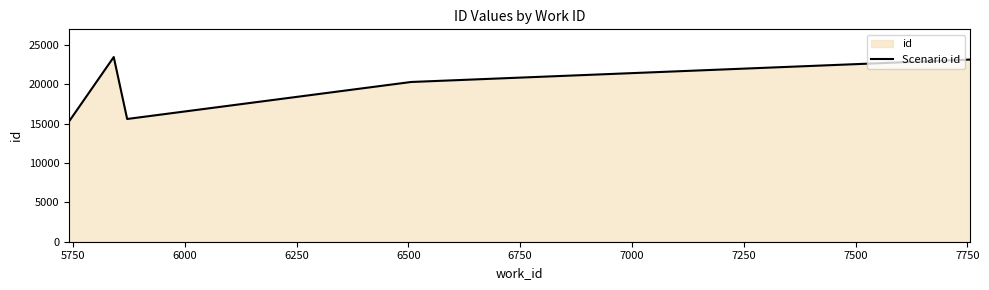

What is the average value?

19577